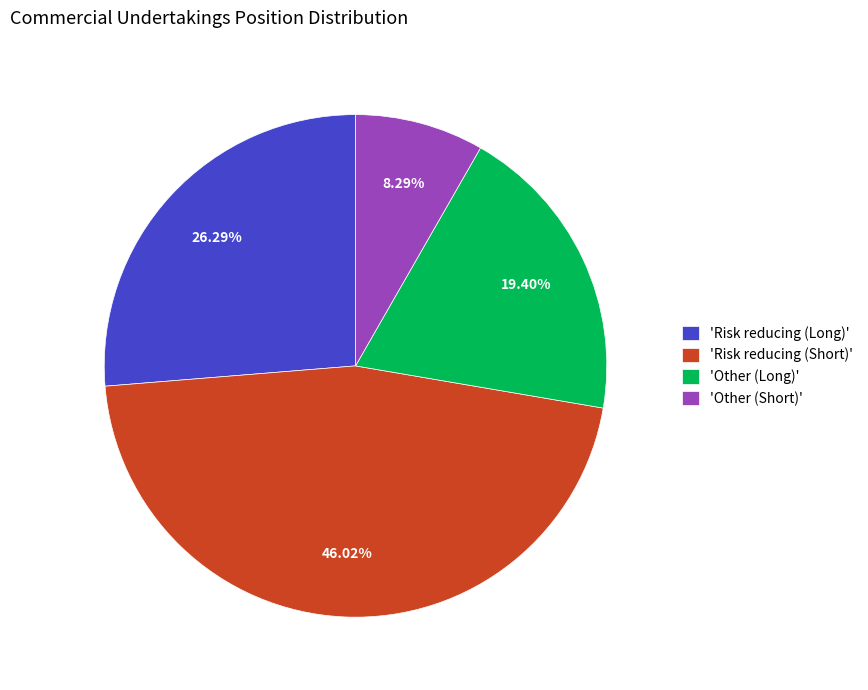

Which has a higher value, 'Risk reducing (Short)' or 'Other (Short)'?

'Risk reducing (Short)'